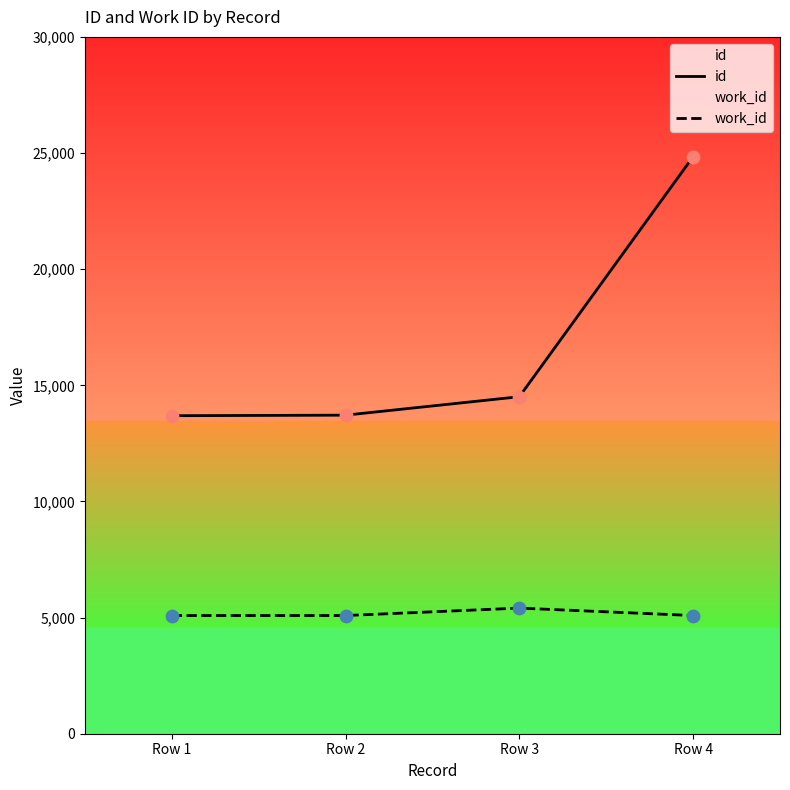

Is the value of id at Row 3 greater than the value of work_id at Row 2?

Yes